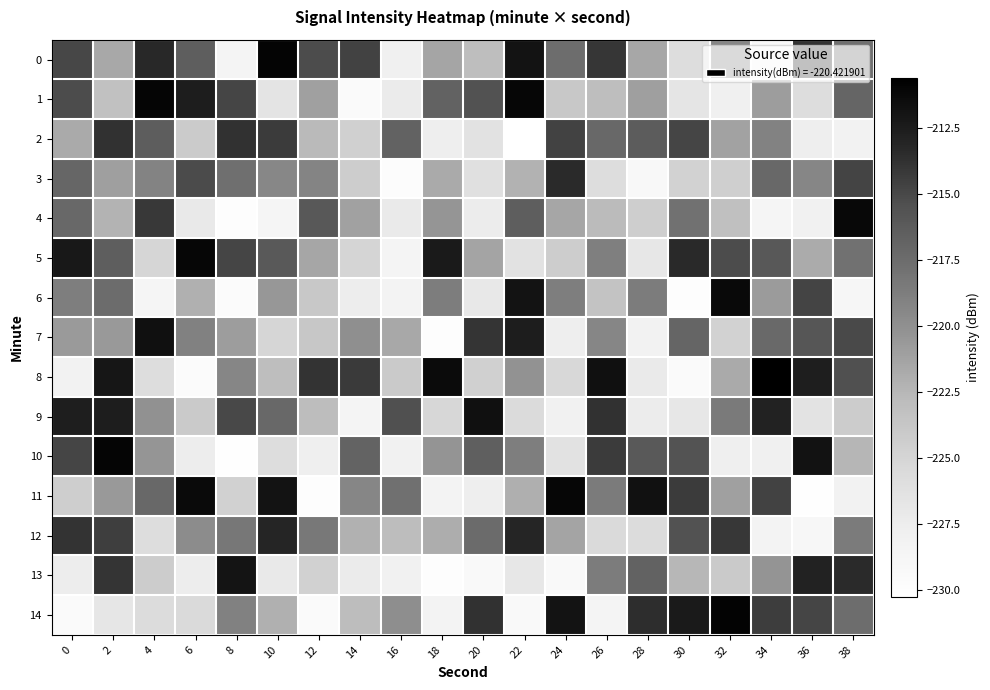

Which label corresponds to the smallest value in the chart?

22